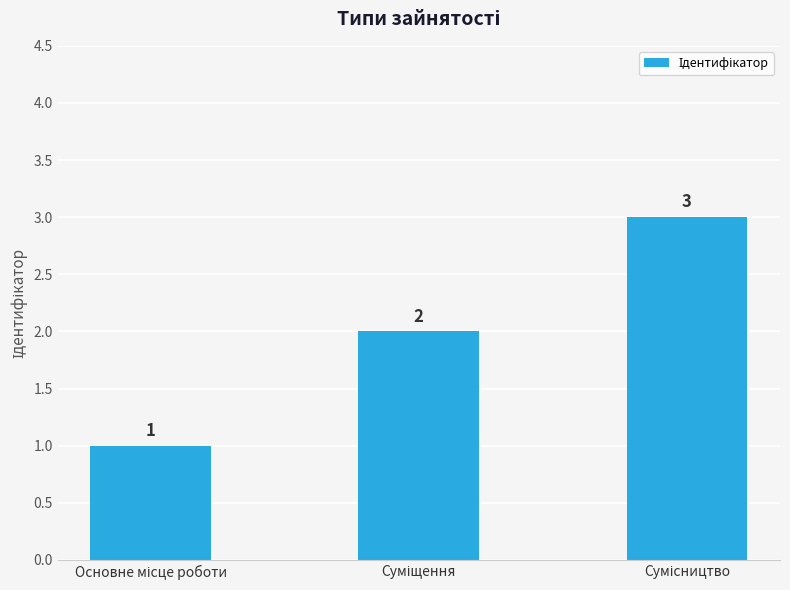

What is the difference between the second highest and minimum values?

1